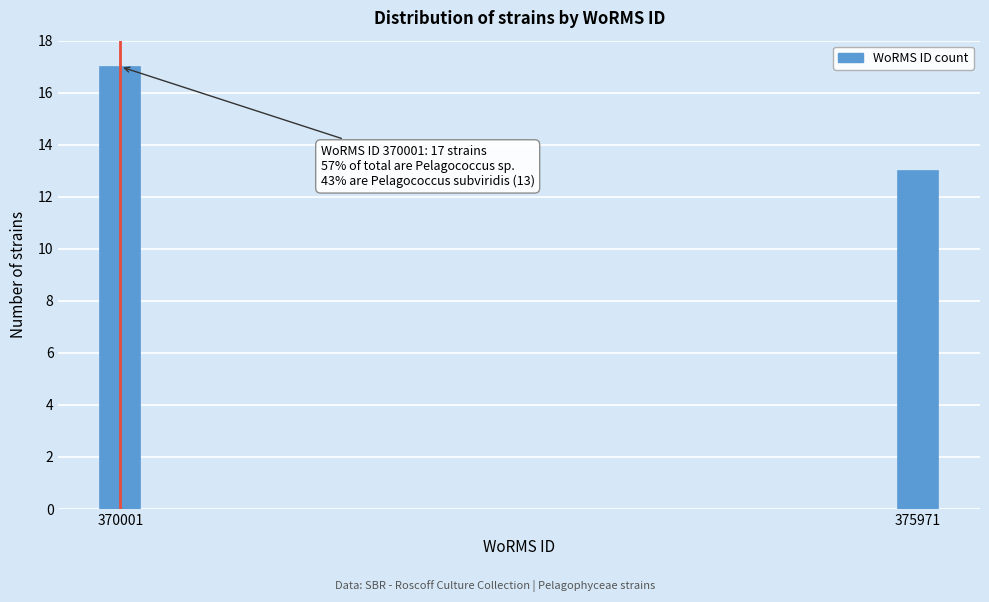

Reading left to right, what are all the values shown in this chart?

17	13